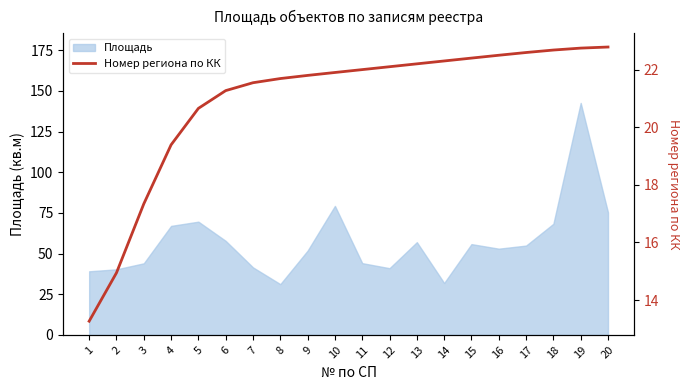

What is the ratio of the value at 13 to the value at 17?

1.0